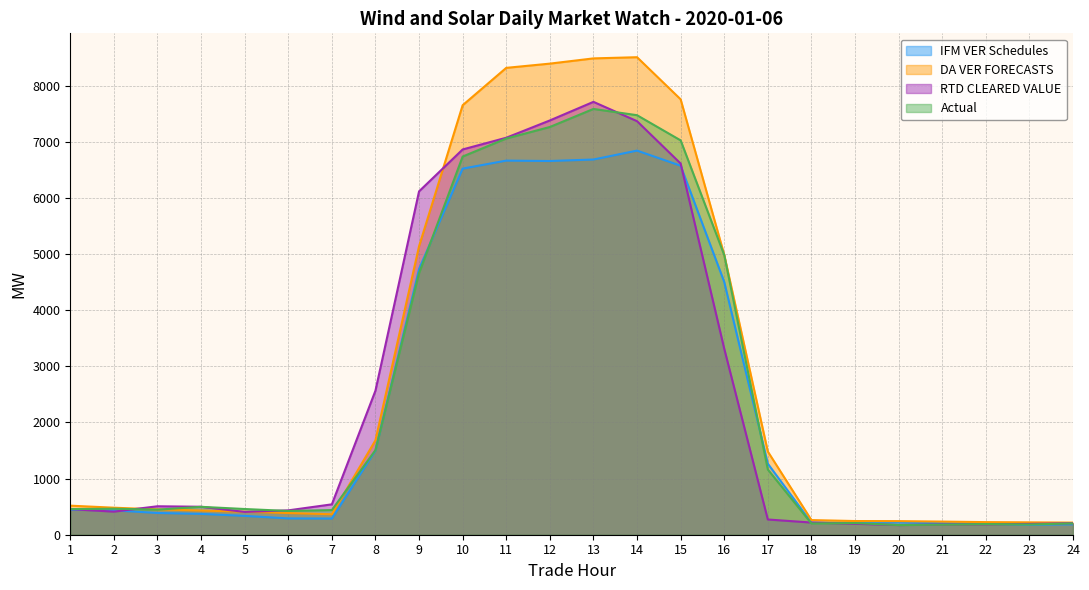

What is the sum of all IFM VER Schedules values?

55915.7